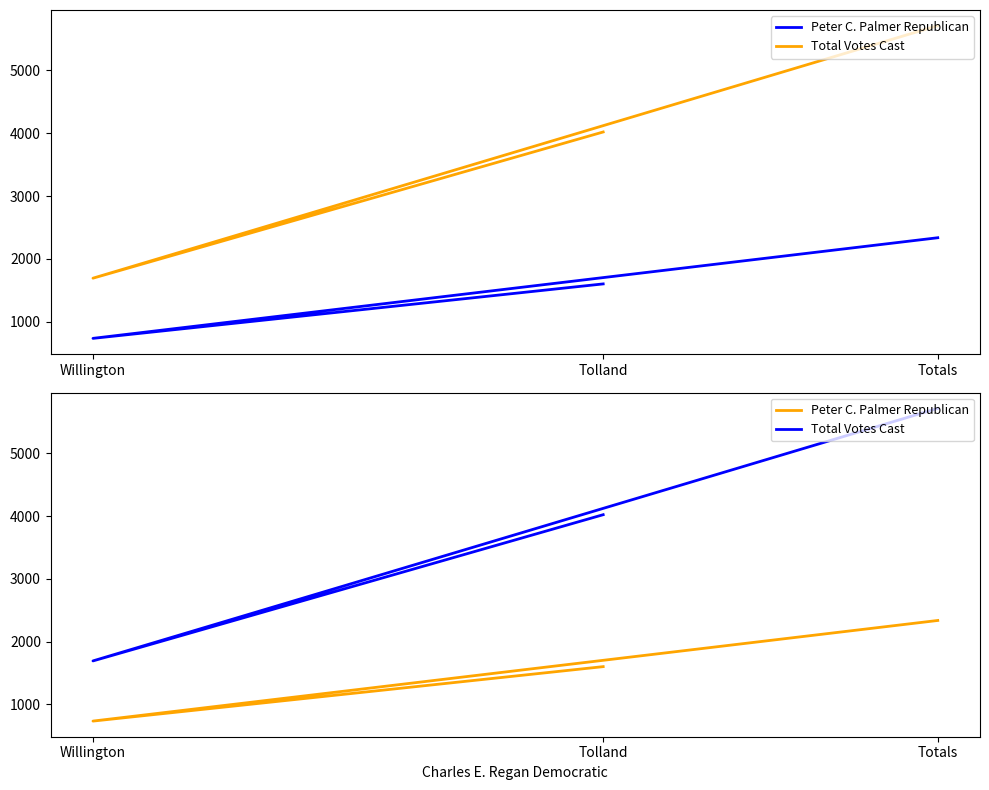

What is the maximum value for Peter C. Palmer Republican?

2337